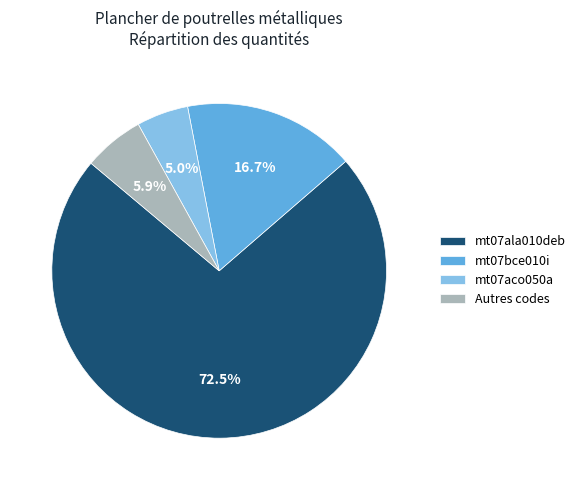

Which has a higher value, mt07ala010deb or Autres codes?

mt07ala010deb